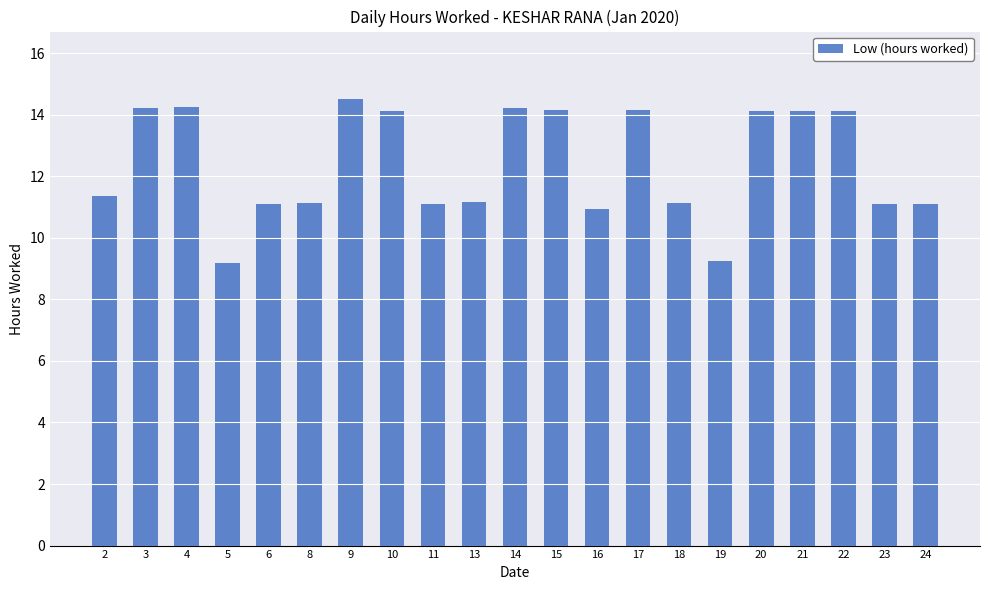

Is it true that the value at 24 is 7.2?

False